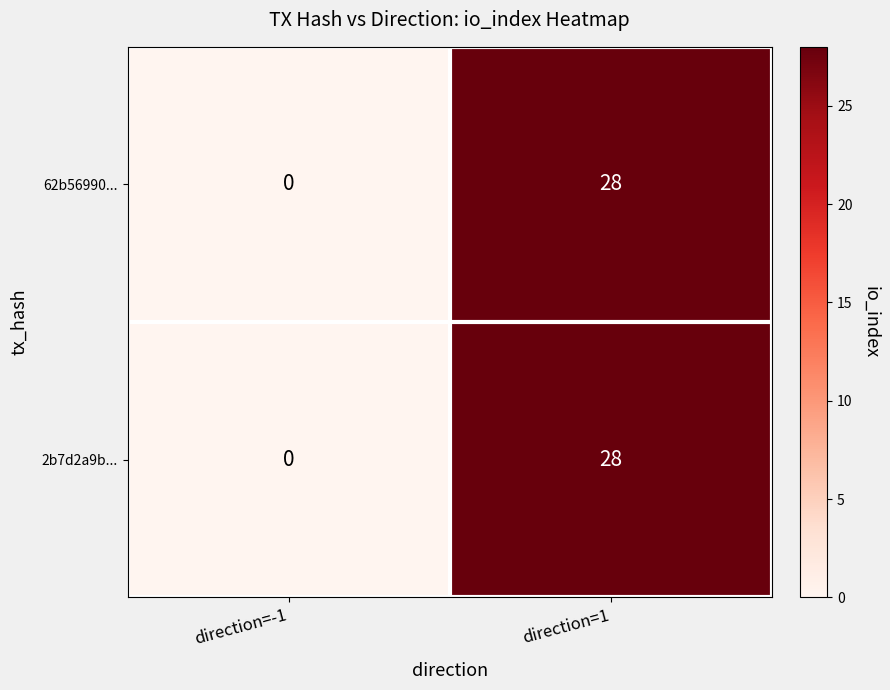

List the labels in order of 62b56990... value, smallest first.

direction=-1, direction=1